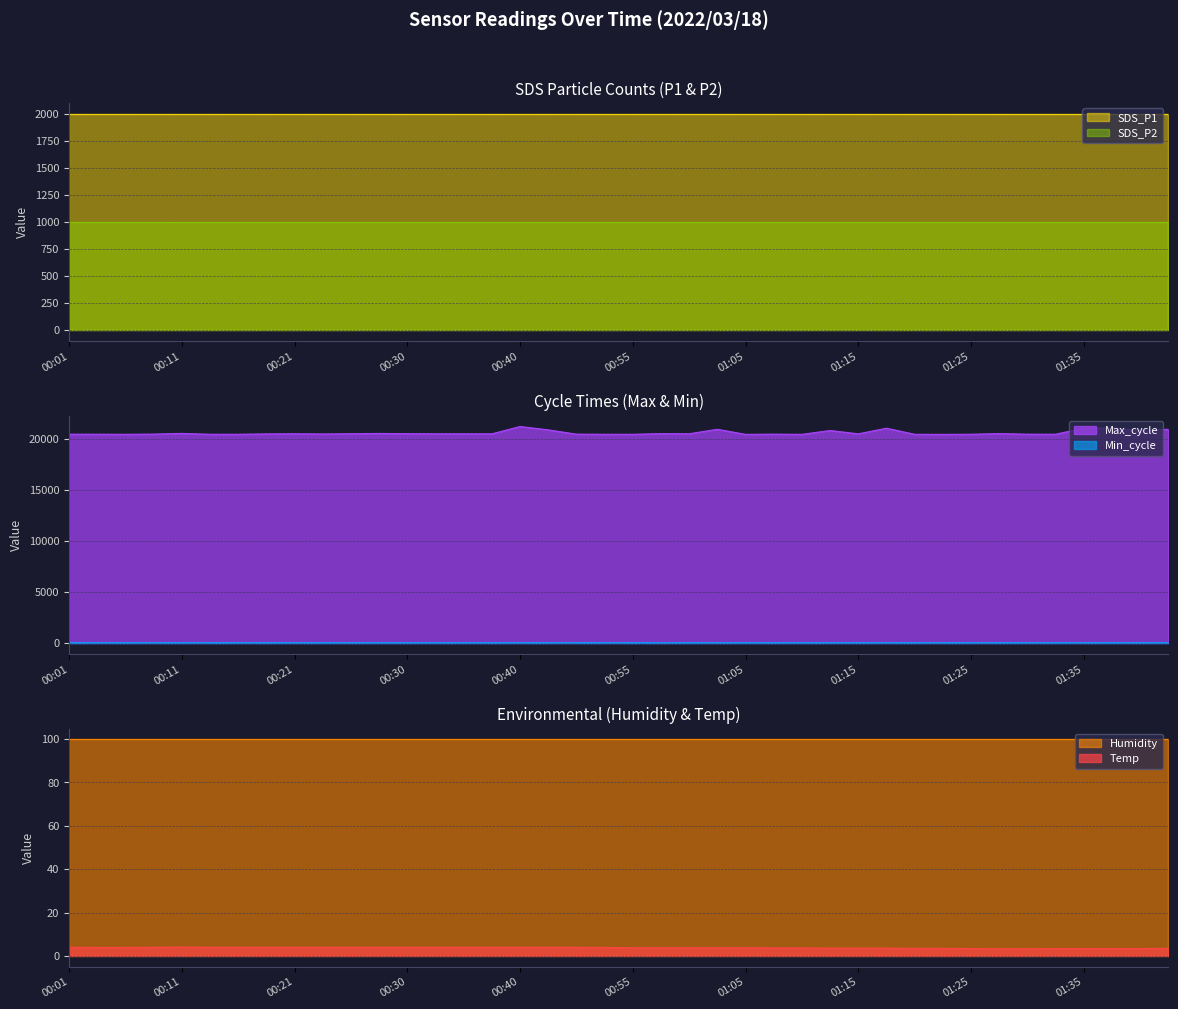

Is it true that Max_cycle equals 20461.0 at 00:45?

True